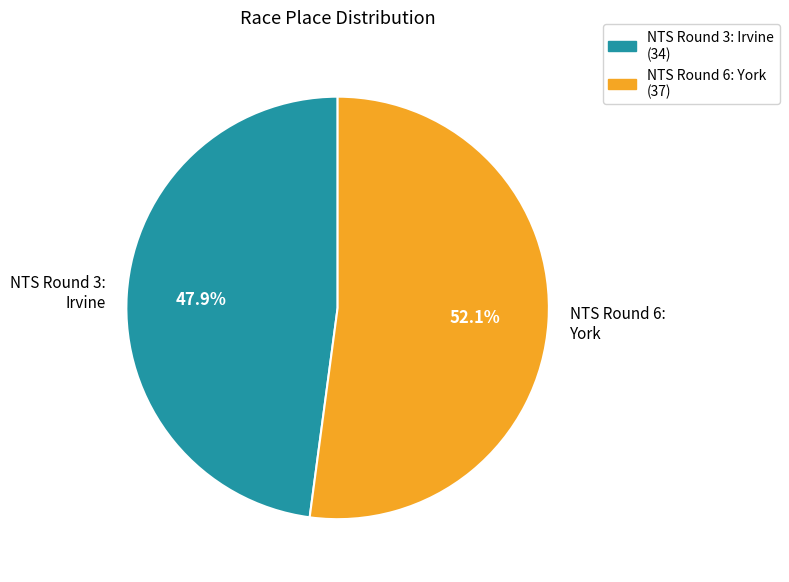

What is the ratio of the value at NTS Round 6: York to the value at NTS Round 3: Irvine?

1.1